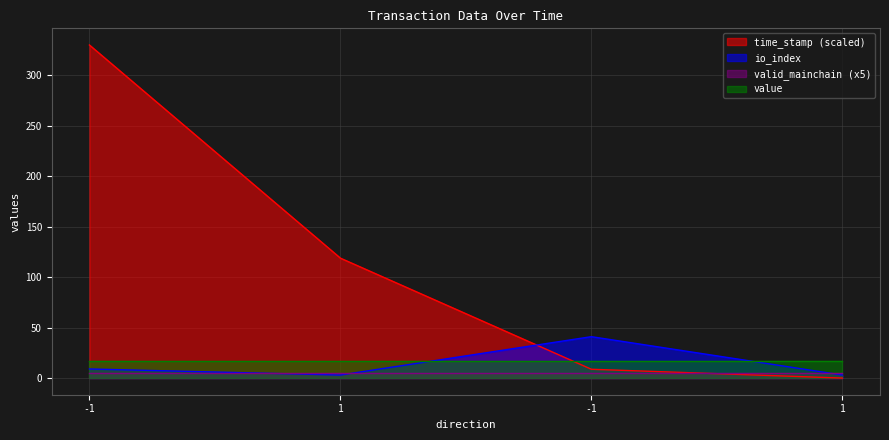

Between 1 and -1, which is larger?

-1